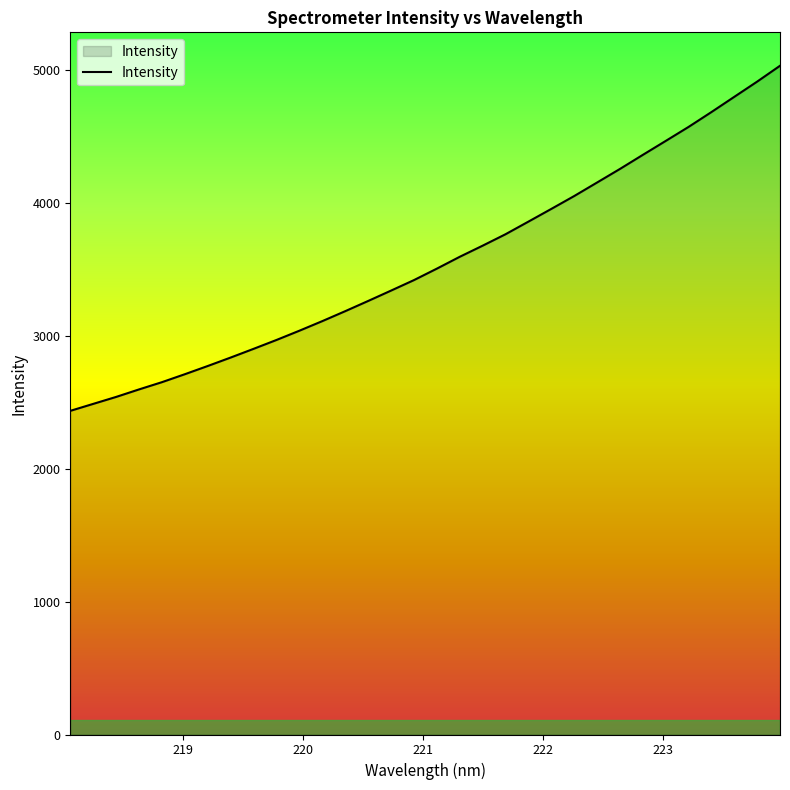

What is the minimum value shown in the chart?

2434.5